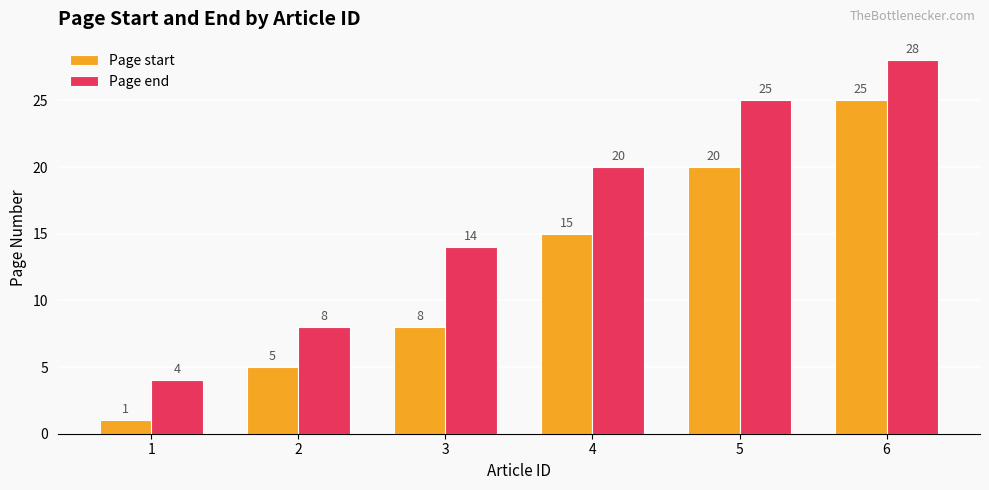

How many data points in Page end are less than 20?

3